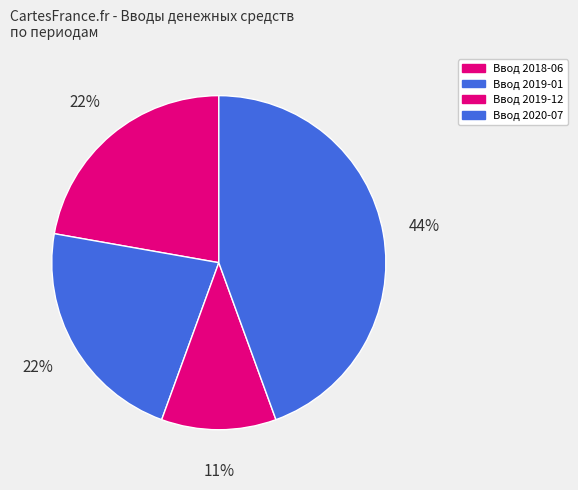

Does any single category account for the majority?

No